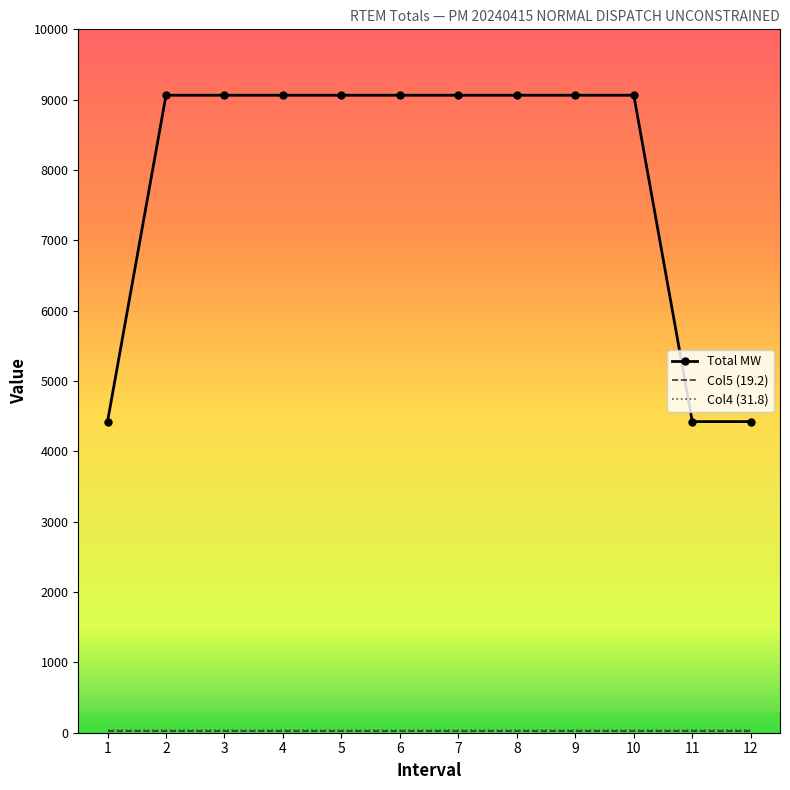

Between 6 and 11, which series saw the biggest shift?

Total MW